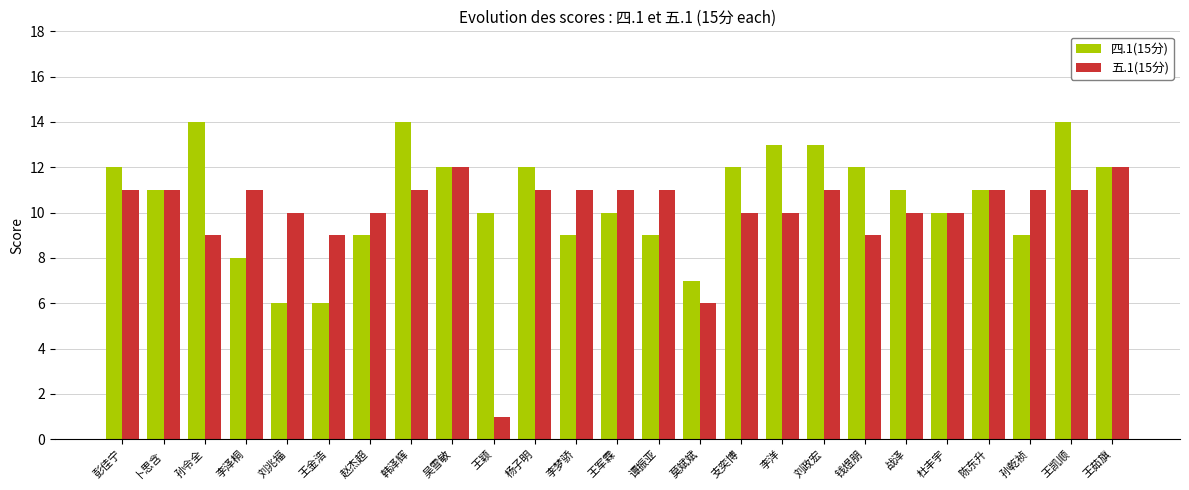

What is the lowest value of the 五.1(15分) series?

1